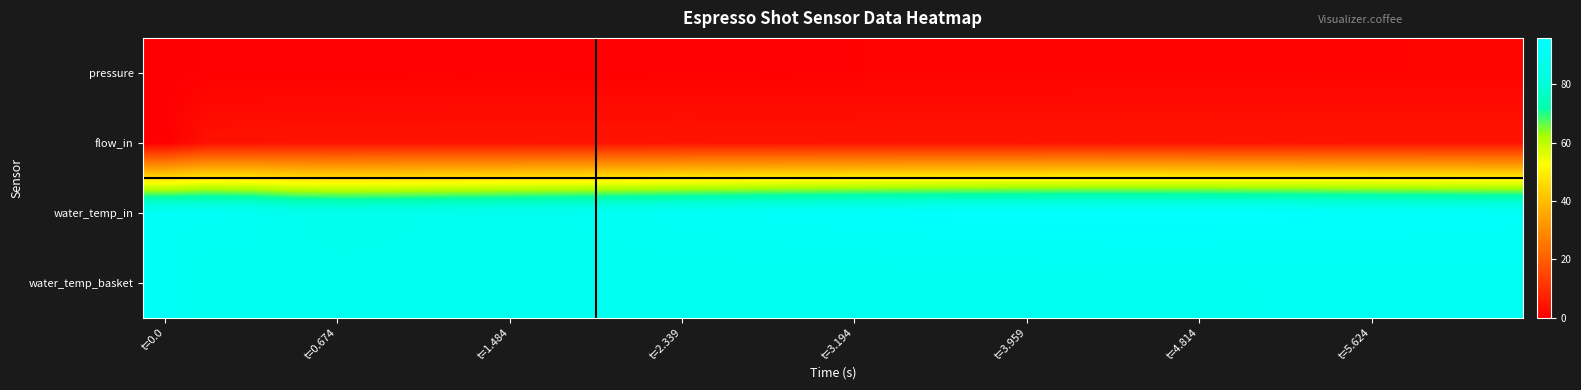

How many distinct data groups are displayed?

4